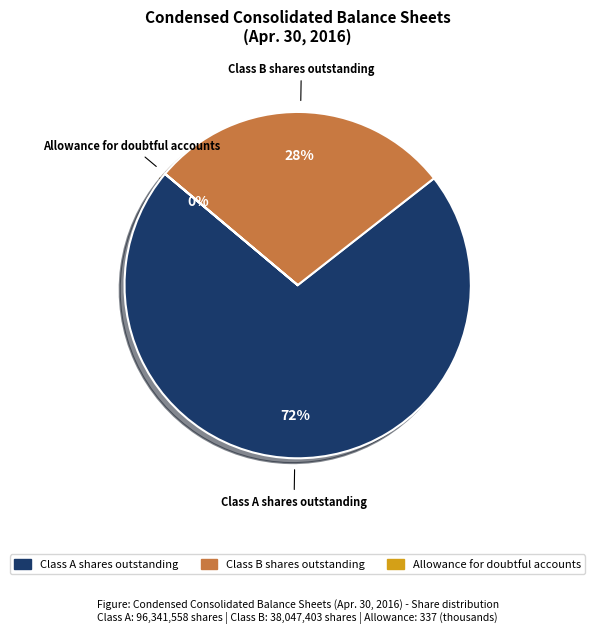

Does any single category account for the majority?

Yes